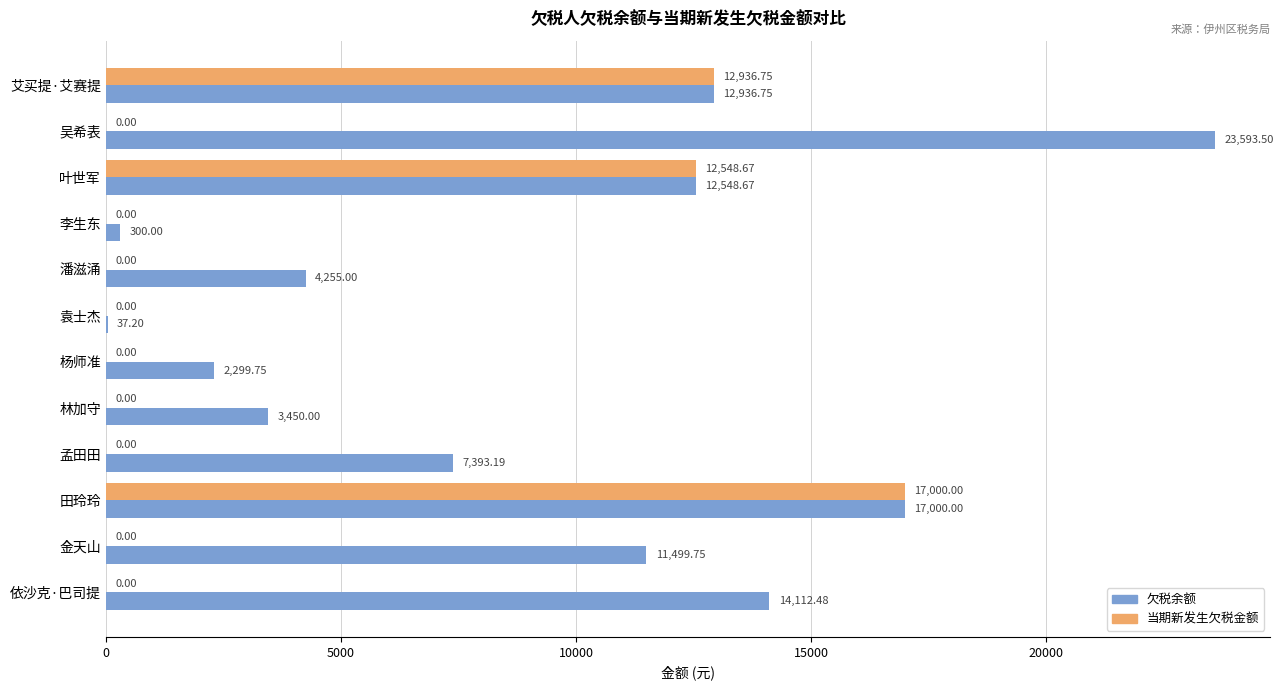

How many data points in 当期新发生欠税金额 are above 0?

3